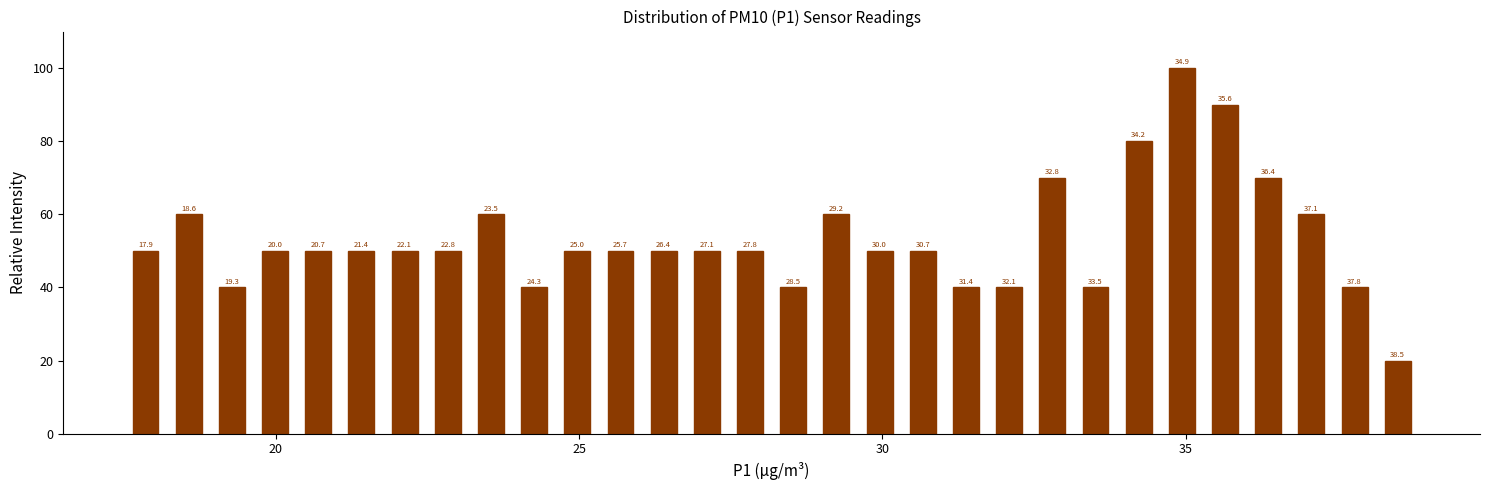

Around what value on the x-axis is the tallest bar? Give the approximate position of its centre, as read against the axis.

35.0